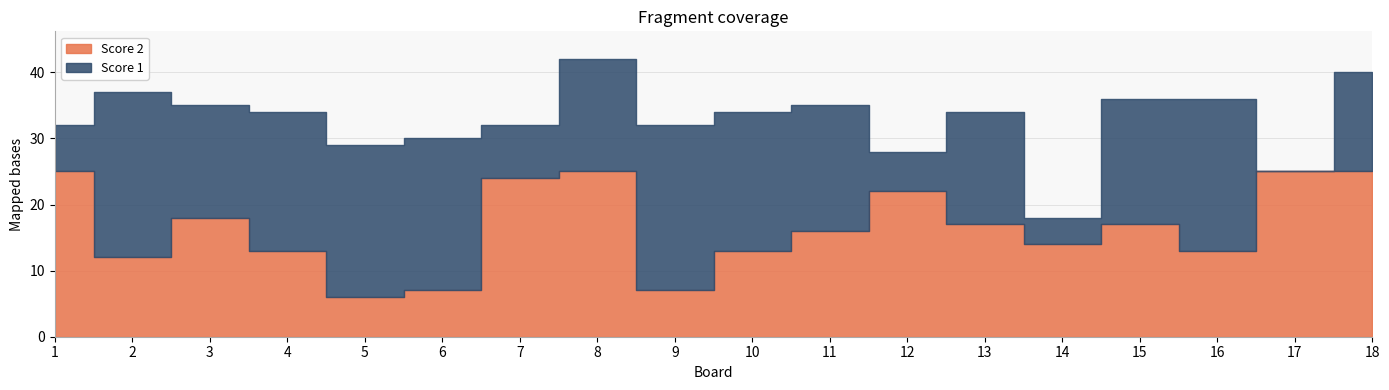

After their last crossing, which series has the higher values: Score 2 or Score 1?

Score 2